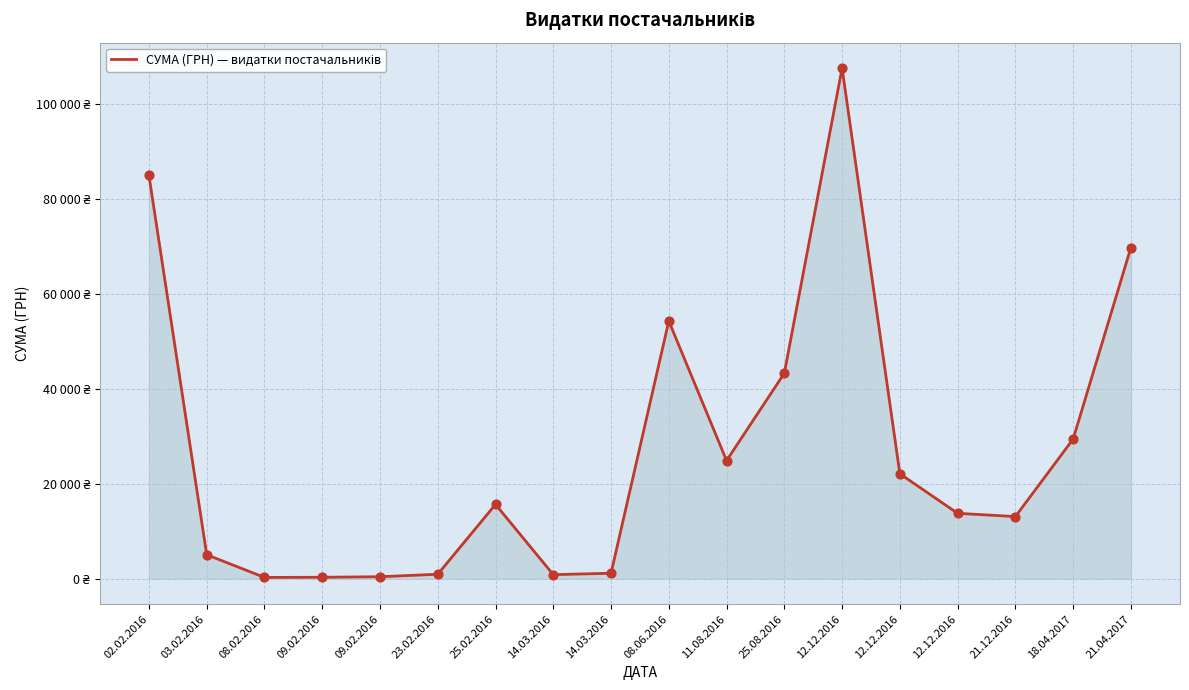

What is the change in value from 14.03.2016 to 21.12.2016?

+12247.4